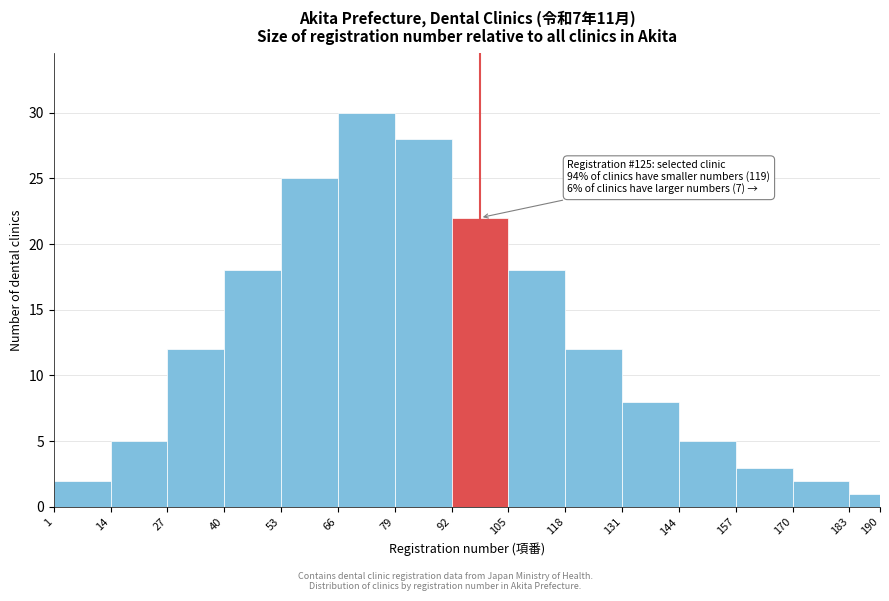

Over which range of the x-axis is the bar tallest?

66 to 79